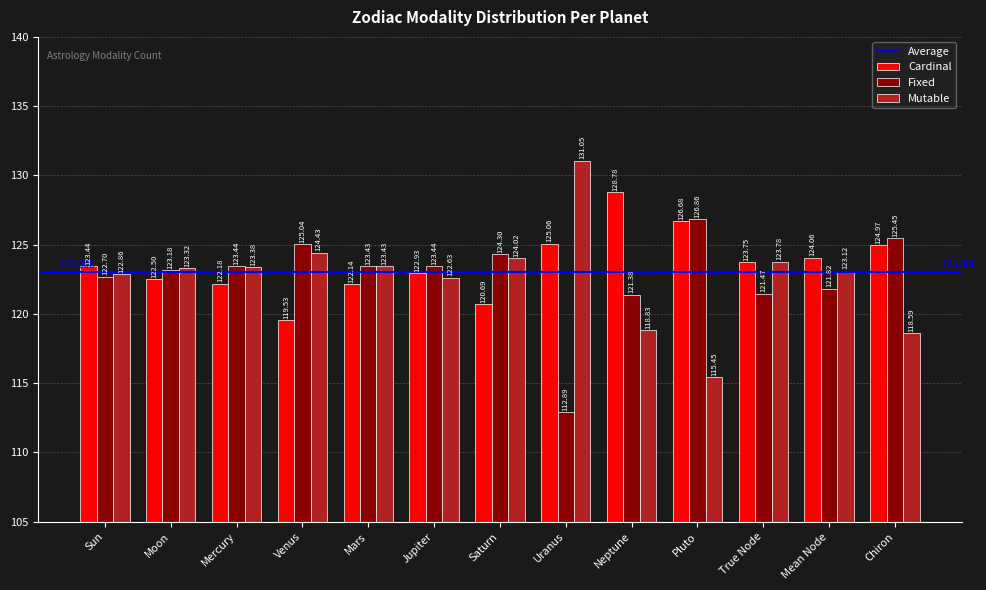

Which series has the largest total across all categories?

Cardinal